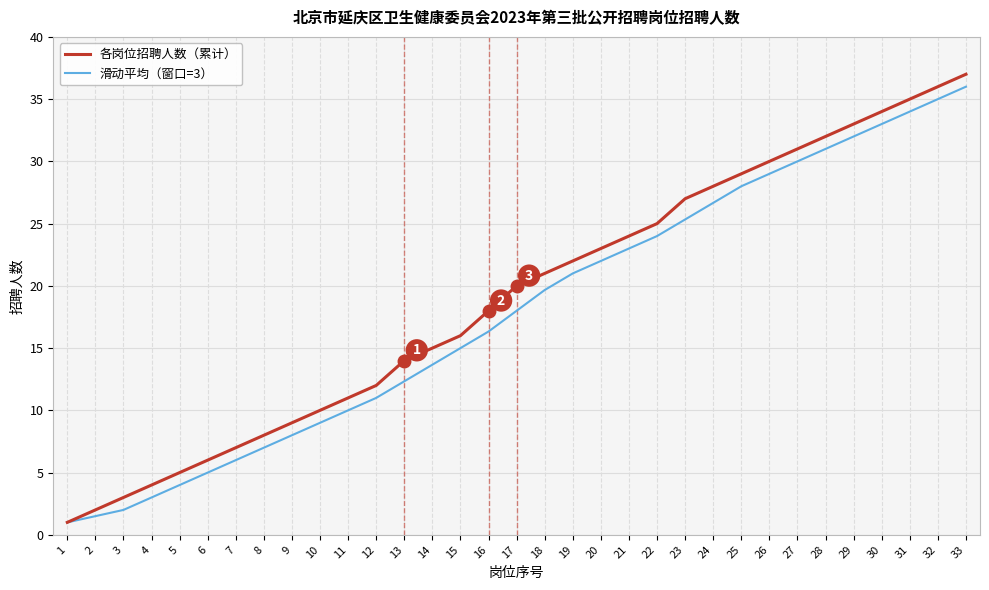

List the series in order of their peak value, lowest first.

滑动平均（窗口=3）, 各岗位招聘人数（累计）